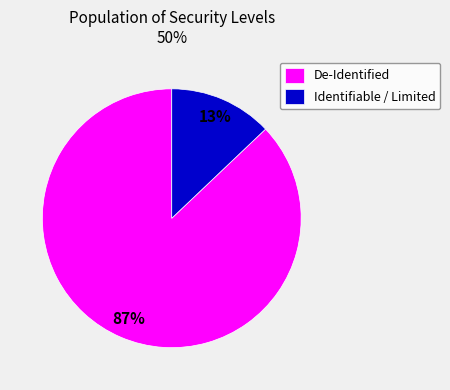

Rank the categories by value from highest to lowest.

De-Identified, Identifiable / Limited